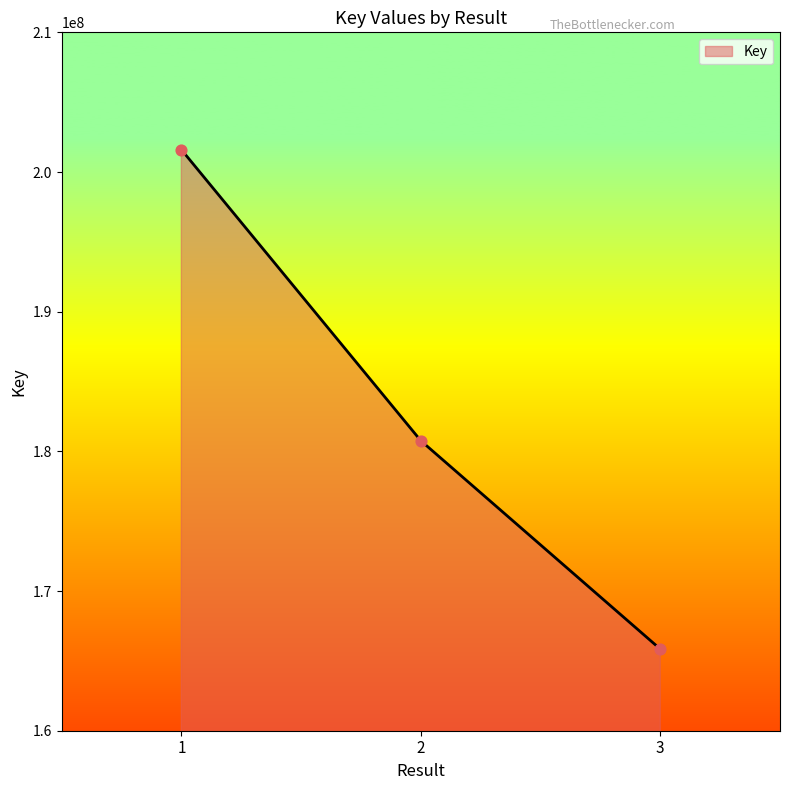

Approximately how many times larger is the value at 2 compared to 3?

1.1